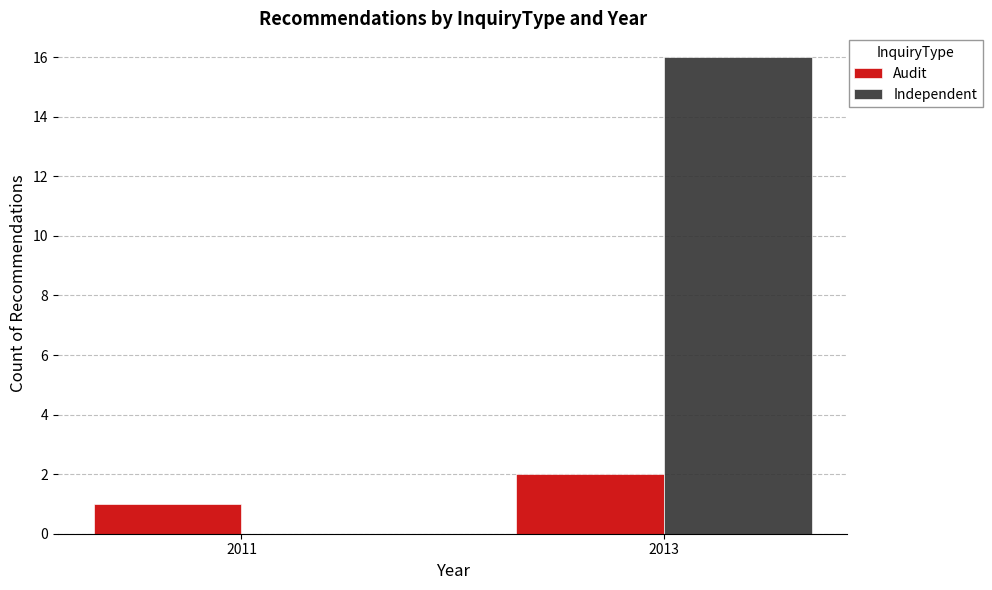

True or false: Independent has a value of 23 at 2013.

False